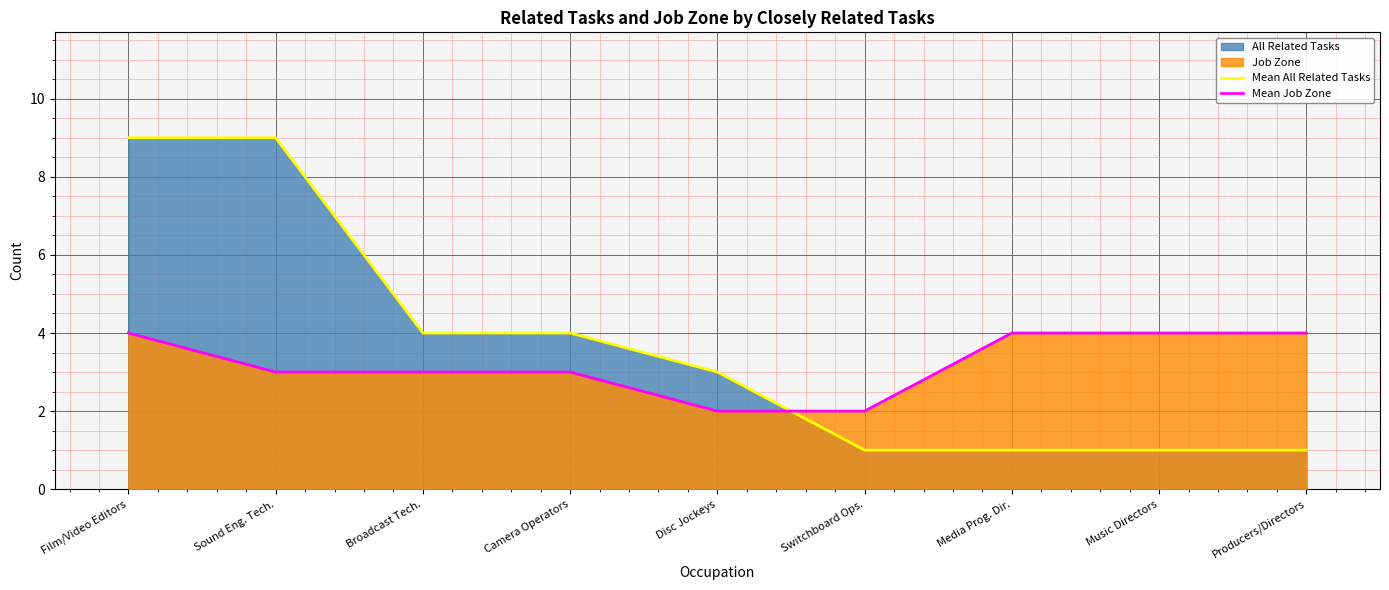

True or false: Mean Job Zone has more than 2 interior local peaks.

False